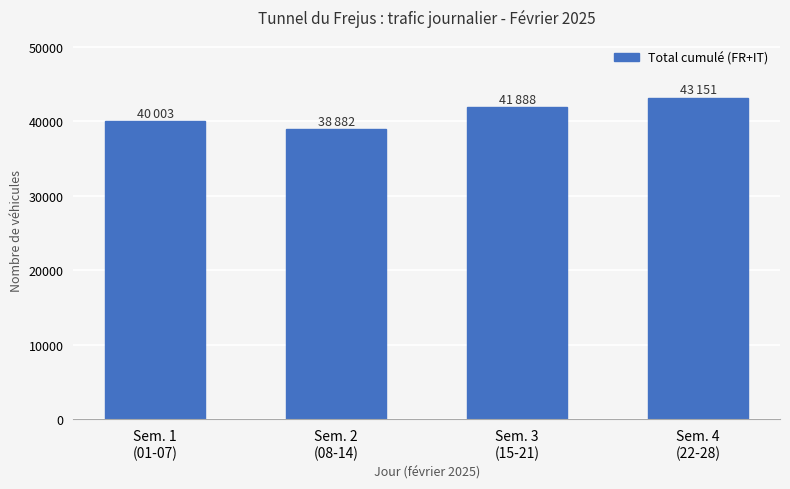

Where is the data nearest to the value 41016?

Sem. 3
(15-21)